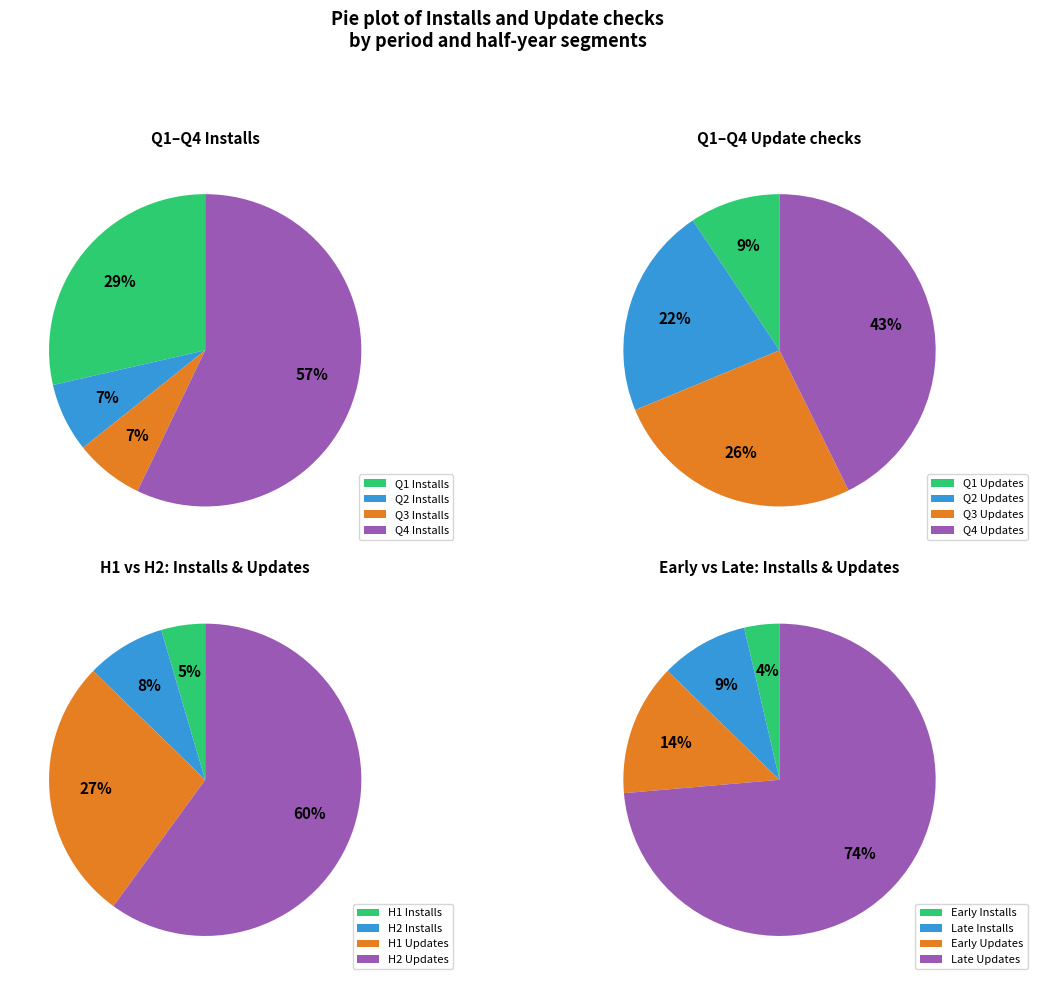

Which has a higher value, 28 or 36?

28